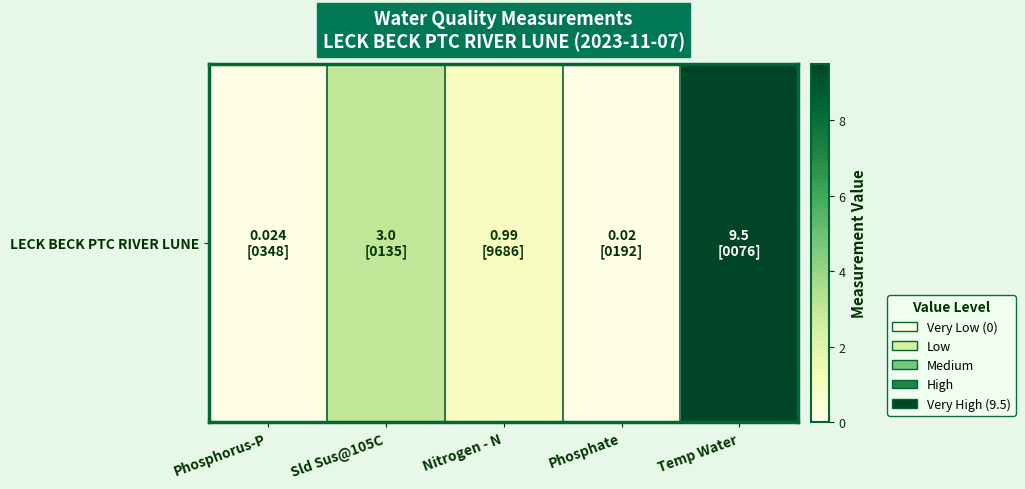

Is it true that the value at Phosphate is 0.0?

True